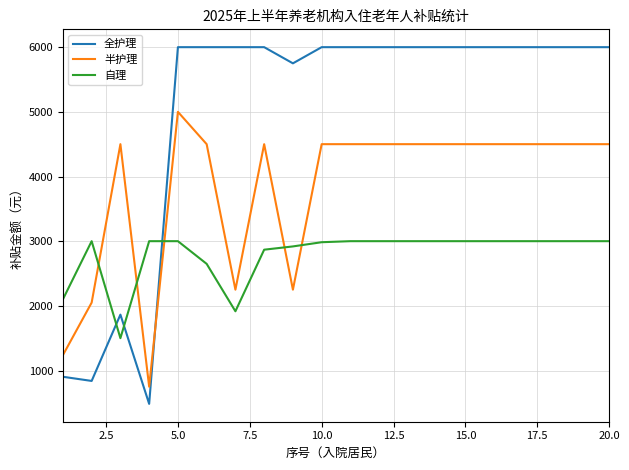

Which series has the largest total across all categories?

全护理